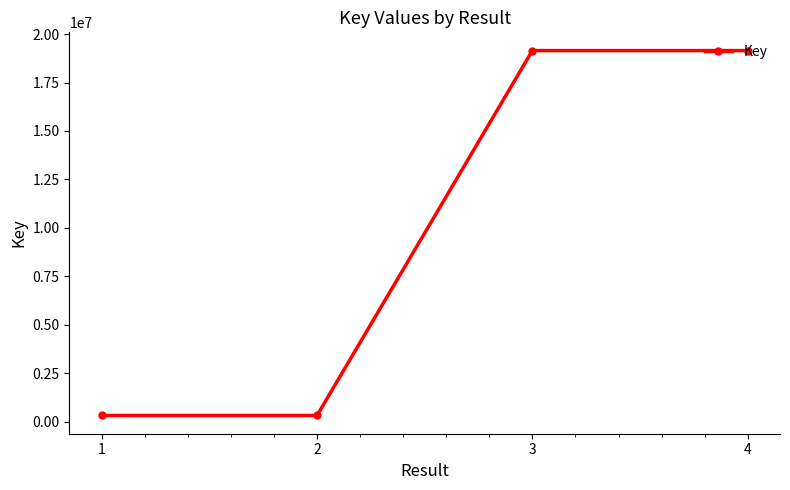

How many lines are shown in the chart?

1